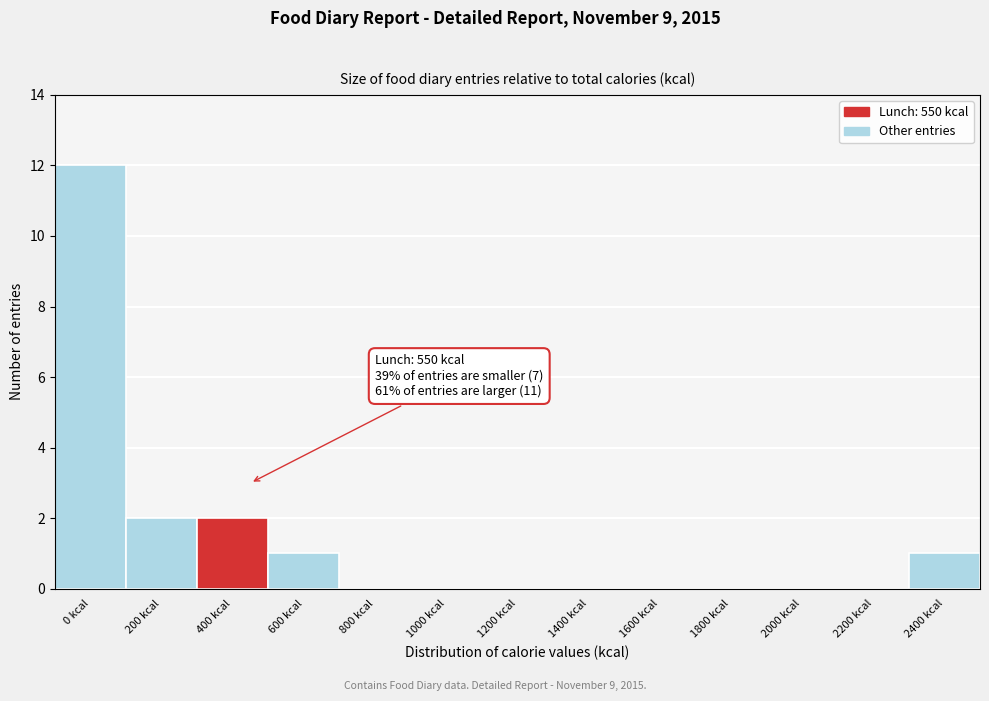

Reading left to right, extract all data points from this chart.

0 kcal=12	200 kcal=2	400 kcal=2	600 kcal=1	800 kcal=0	1000 kcal=0	1200 kcal=0	1400 kcal=0	1600 kcal=0	1800 kcal=0	2000 kcal=0	2200 kcal=0	2400 kcal=1